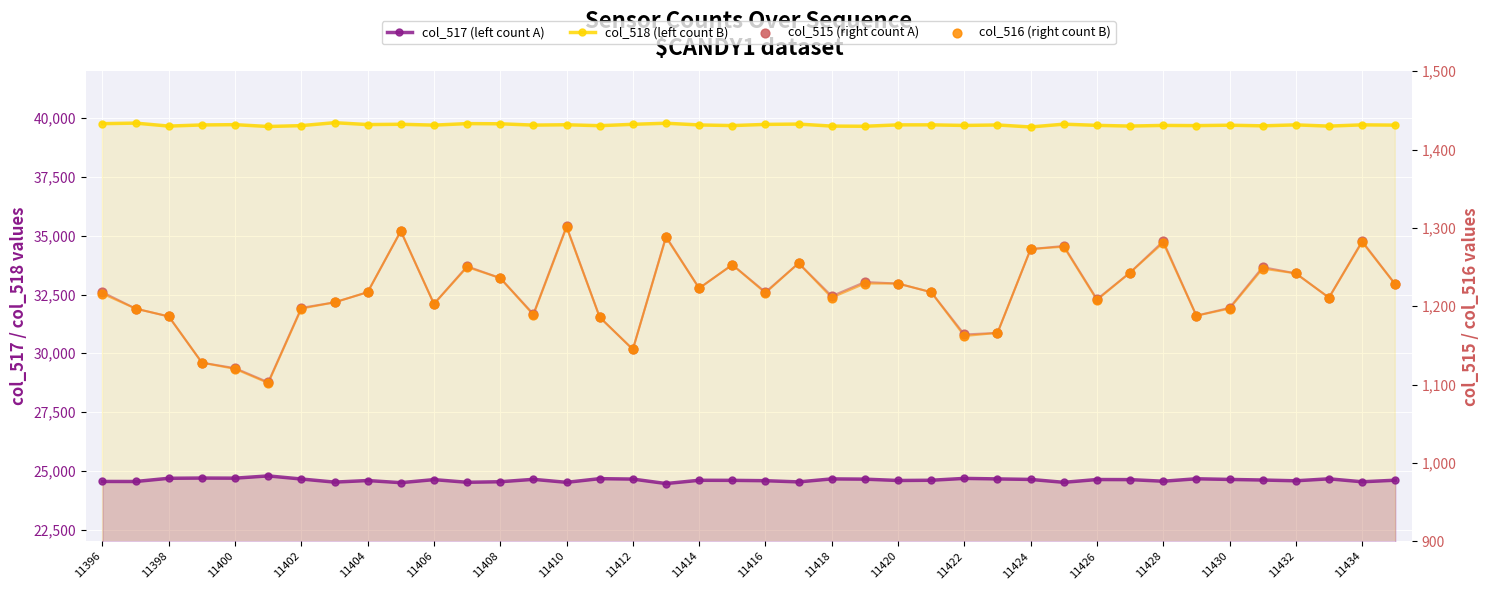

At which category is the sum across all series the highest?

11410